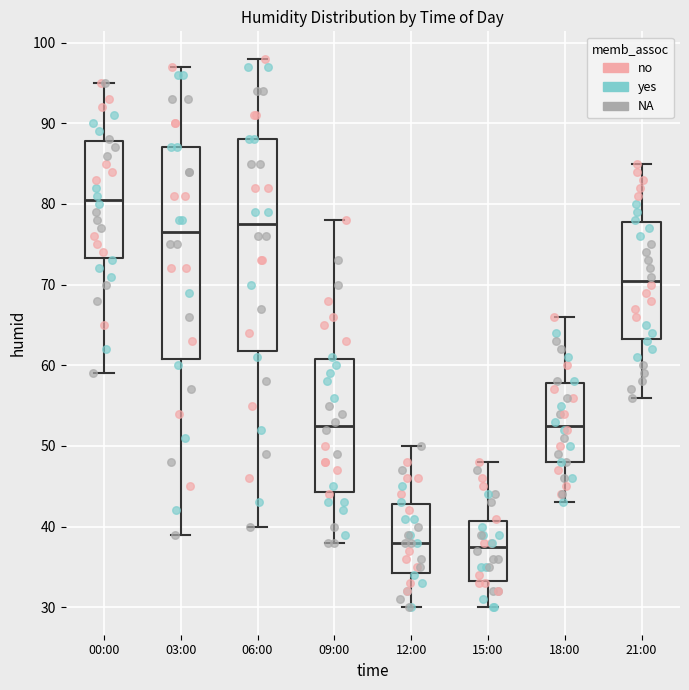

Reading left to right, transcribe this box plot: for each box, give where its median line is, the range the box spans, and where its two whiskers end, as read against the y-axis. The values are not printed on the chart, so give them approximately, as read against the axis.

00:00: median 81, box 73 to 88, whiskers 59 to 95
03:00: median 77, box 61 to 87, whiskers 39 to 97
06:00: median 78, box 62 to 88, whiskers 40 to 98
09:00: median 53, box 44 to 61, whiskers 38 to 78
12:00: median 38, box 34 to 43, whiskers 30 to 50
15:00: median 38, box 33 to 41, whiskers 30 to 48
18:00: median 53, box 48 to 58, whiskers 43 to 66
21:00: median 71, box 63 to 78, whiskers 56 to 85